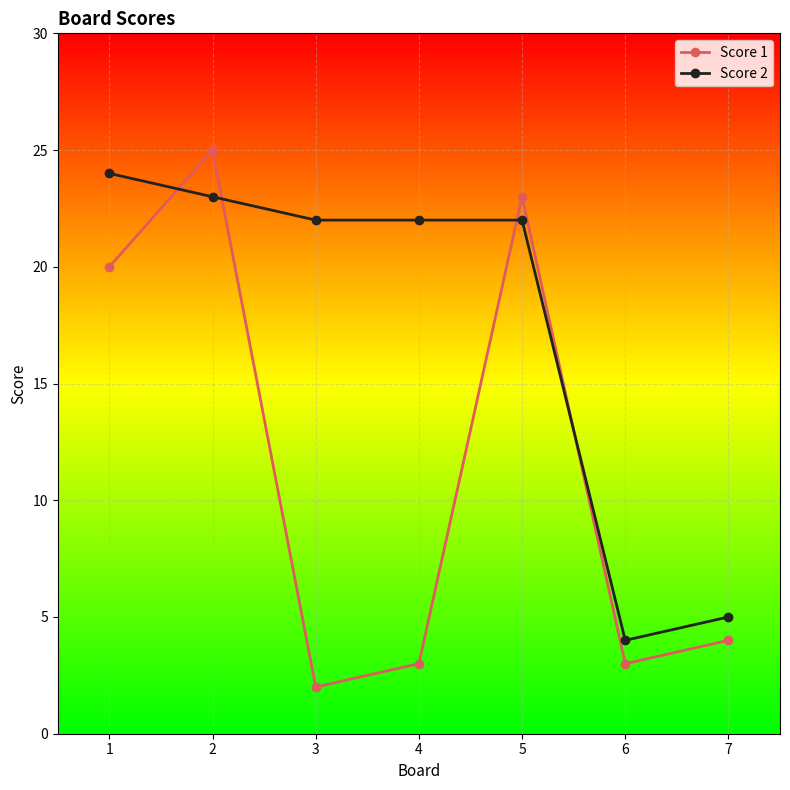

Which series ends up on top after the final intersection of Score 1 and Score 2?

Score 2